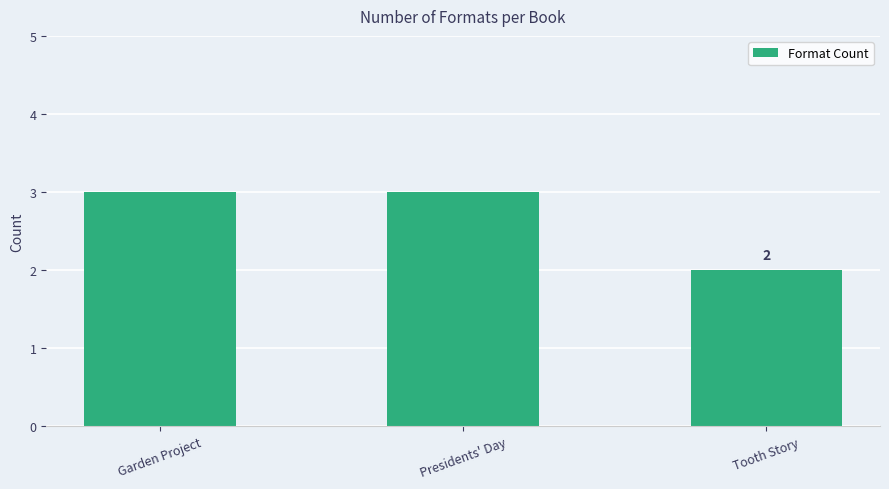

Approximately how many times larger is the value at Garden Project compared to Tooth Story?

1.5